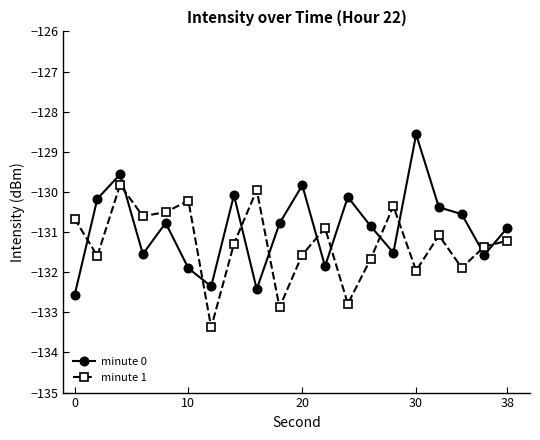

True or false: minute 0 has more than 0 interior local peaks.

True